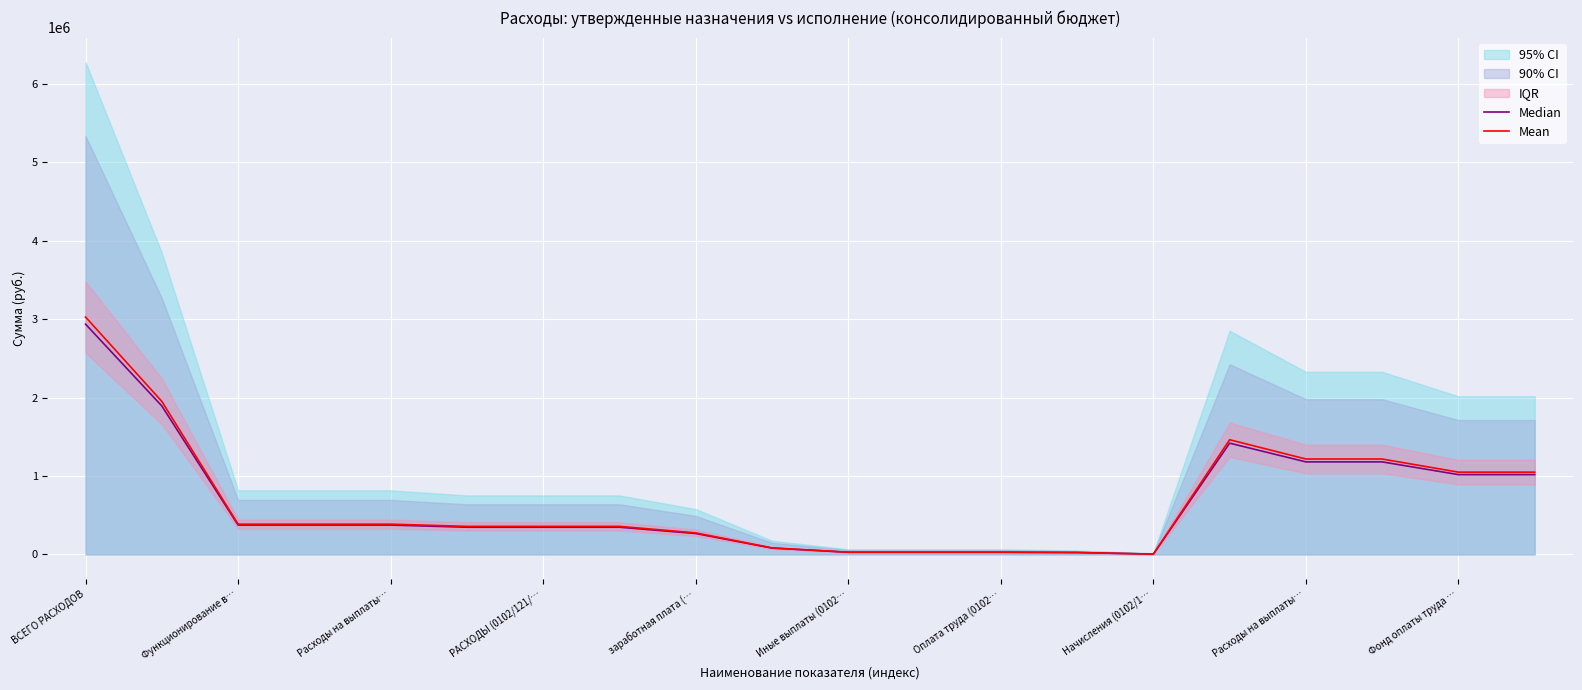

What is the average value of the Median series?

663205.6